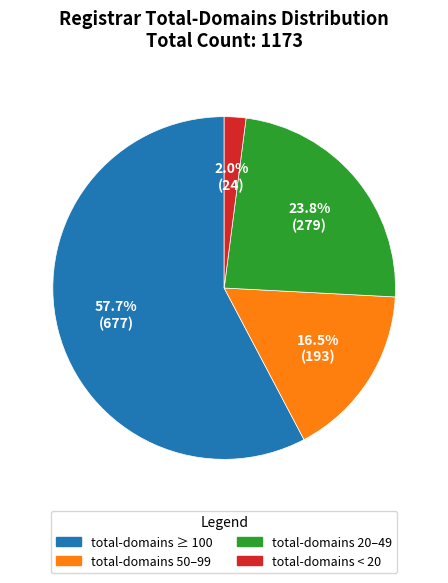

Which category has the biggest portion of the pie?

total-domains ≥ 100